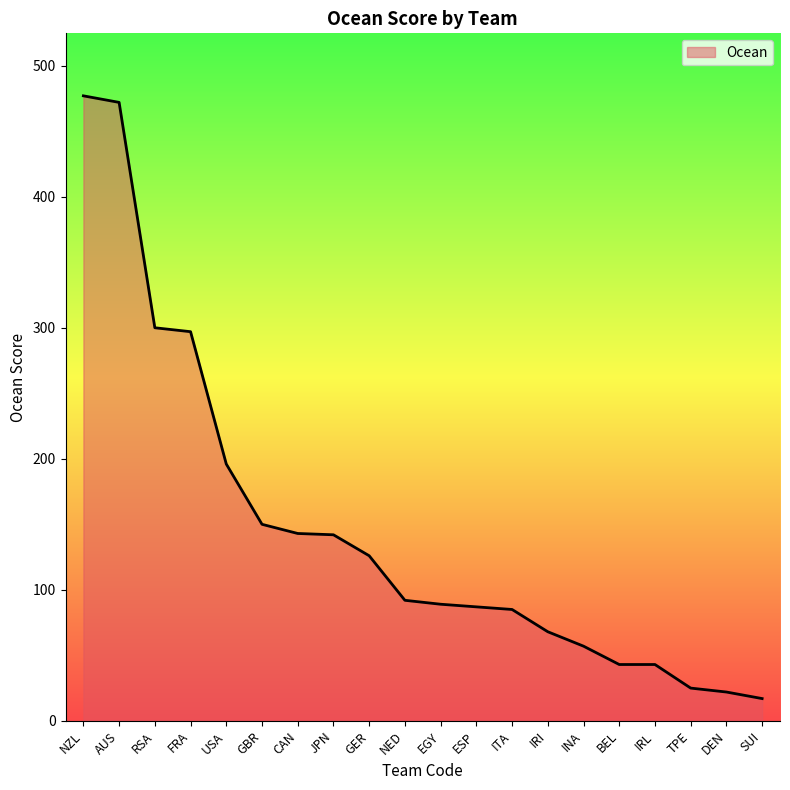

Which category has the lowest value across all series?

SUI